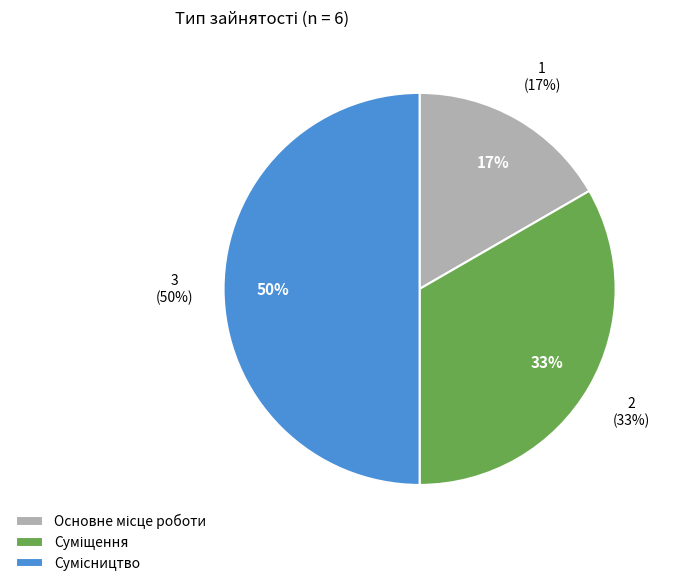

How many segments does this pie chart have?

3